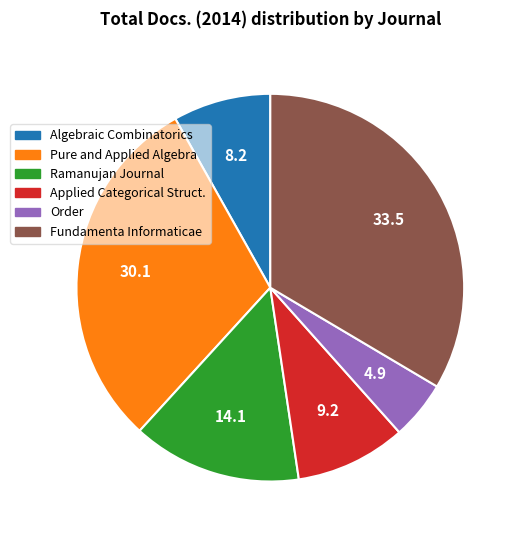

Is there any slice that represents more than half of the pie?

No